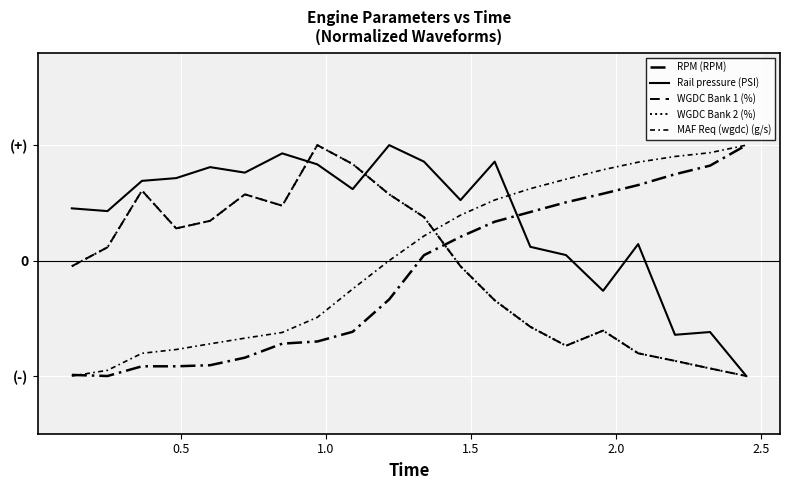

What is the maximum value for WGDC Bank 2 (%)?

1.0